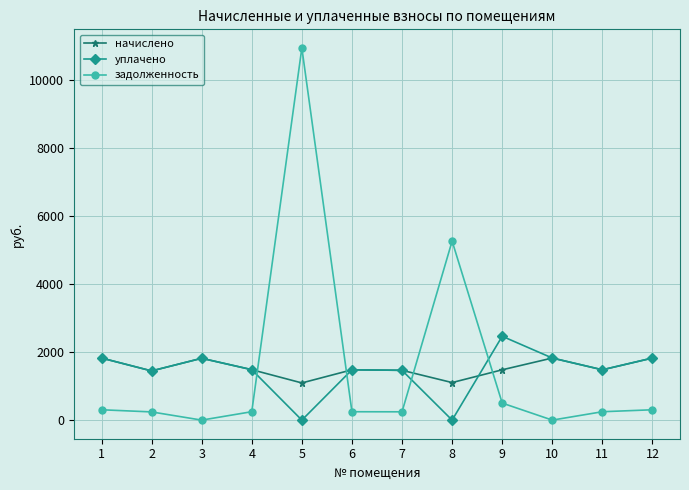

What is the value of the начислено point at the 4th from the left?

1482.3